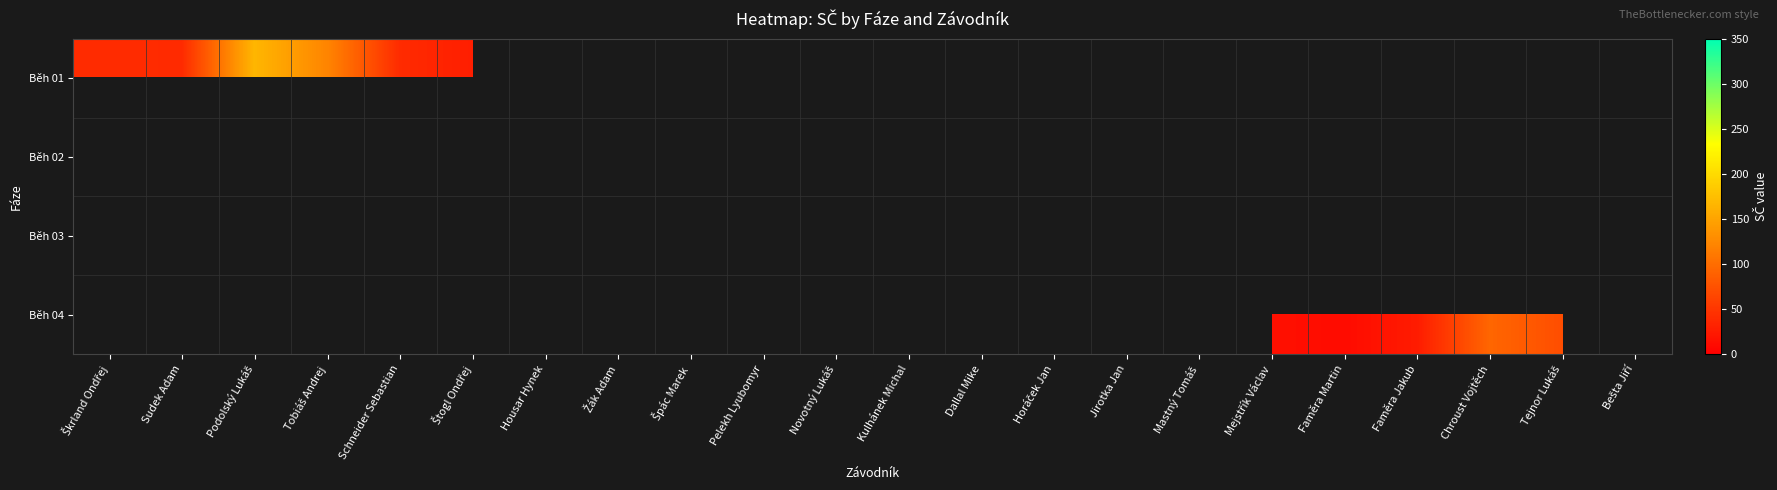

Which has a higher value, Jirotka Jan or Tobiáš Andrej?

Tobiáš Andrej